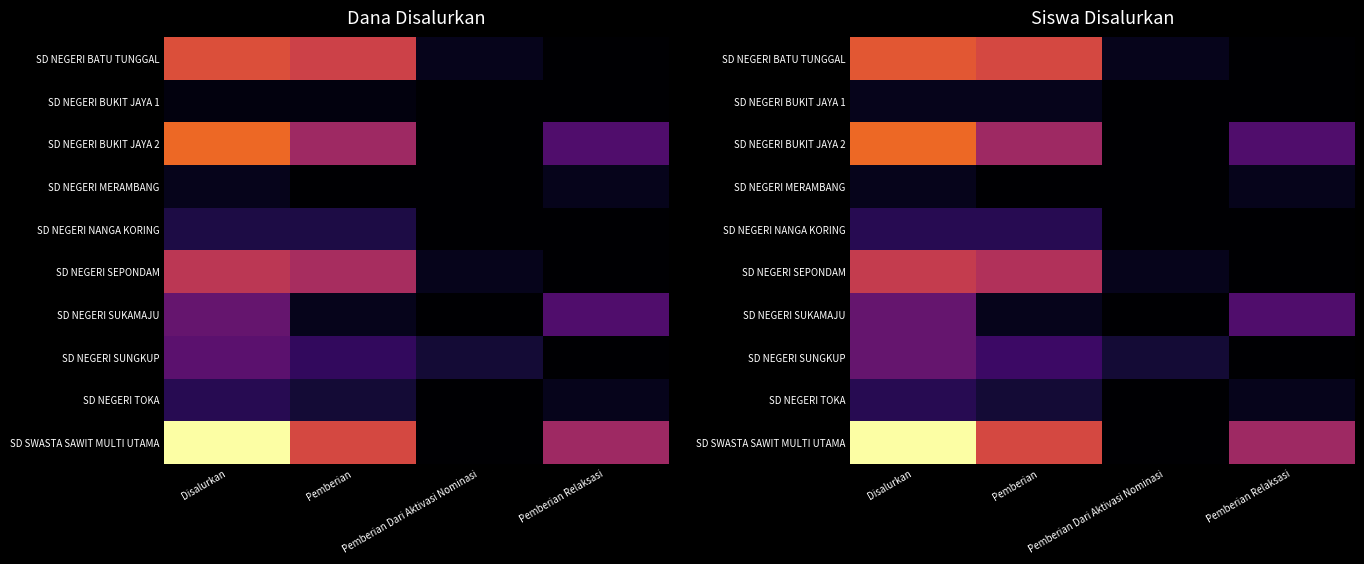

At how many categories does at least one series exceed 1?

4